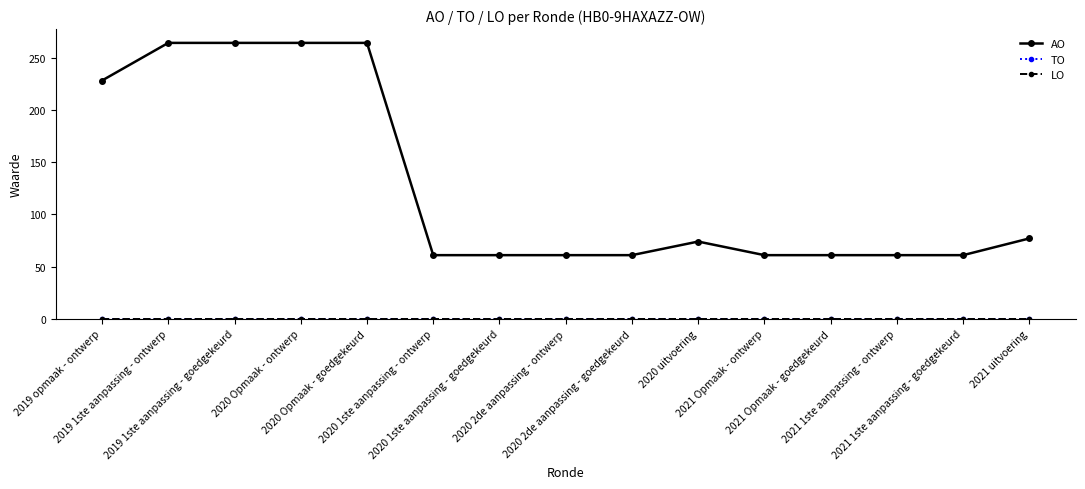

List the series in order of their peak value, lowest first.

TO, LO, AO